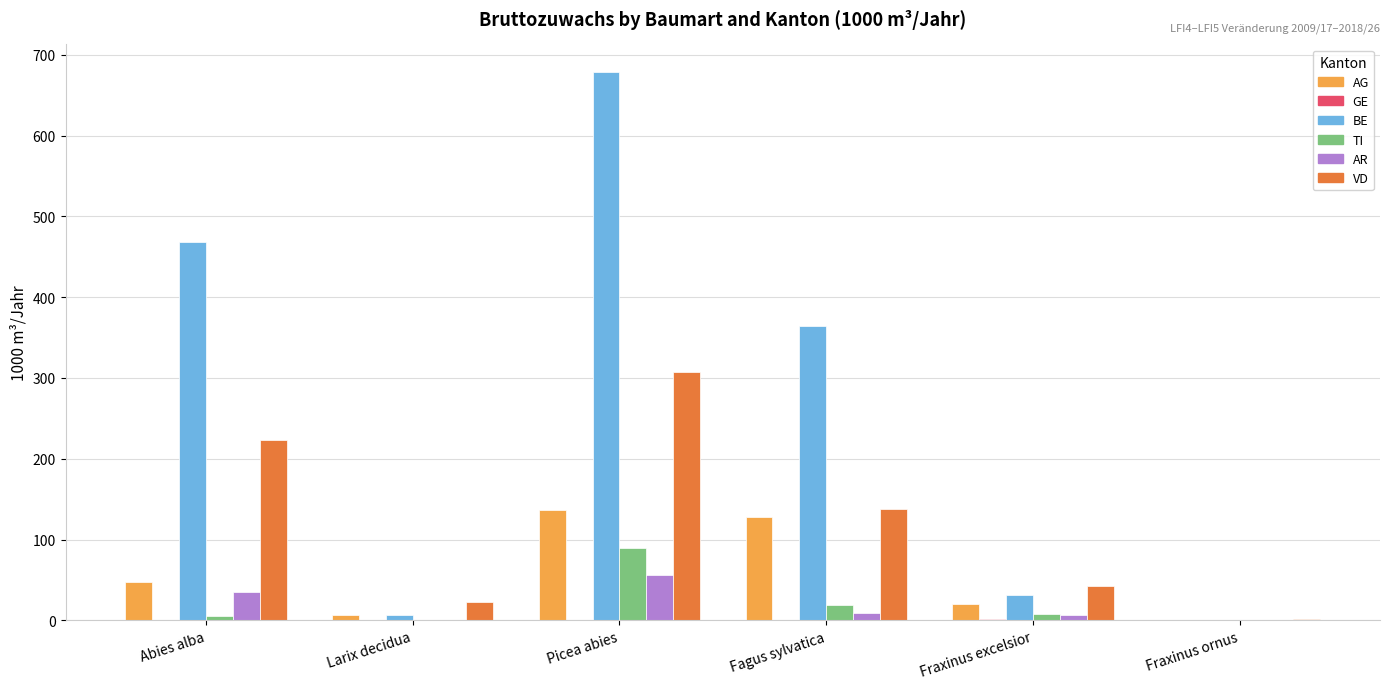

Is the value of VD at Larix decidua greater than the value of TI at Picea abies?

No